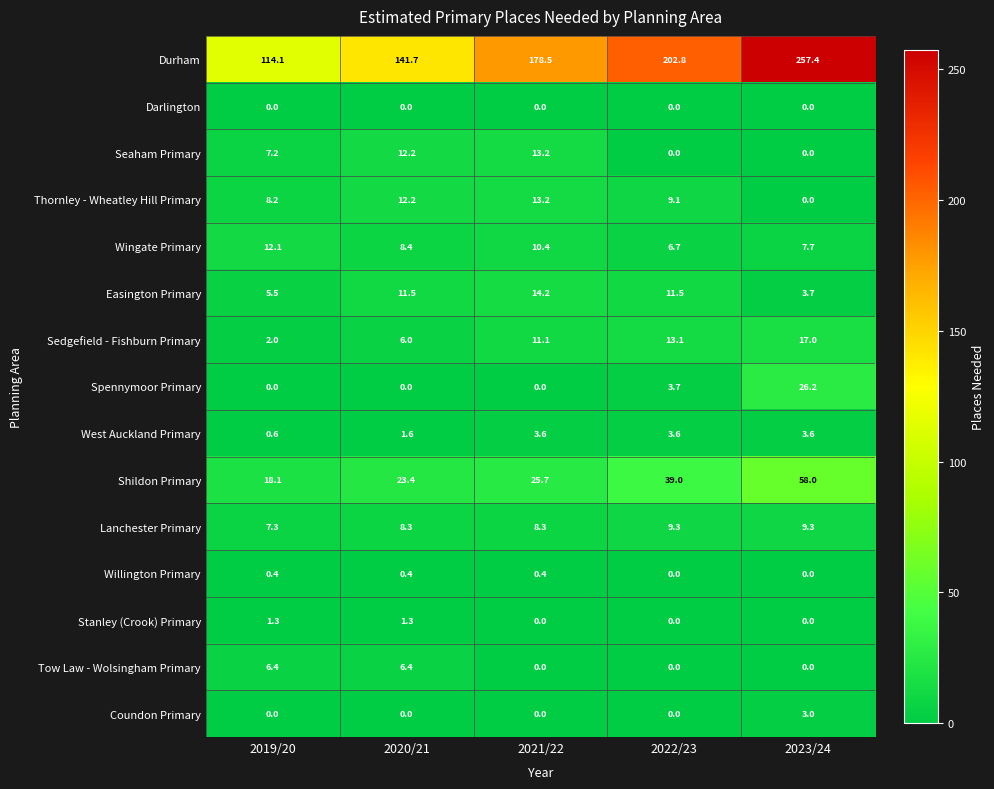

At which category is the sum across all series the highest?

2023/24